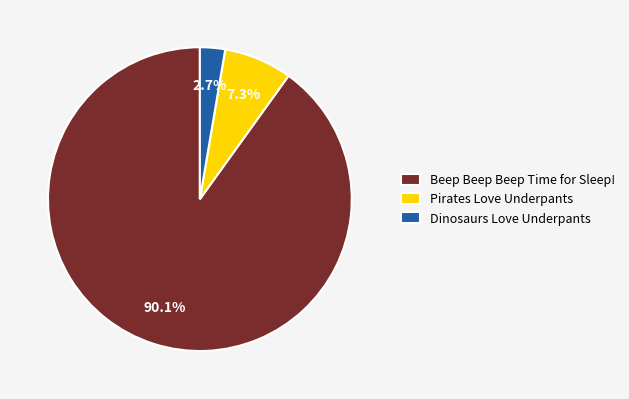

Is it true that Dinosaurs Love Underpants is 13% of the pie?

False